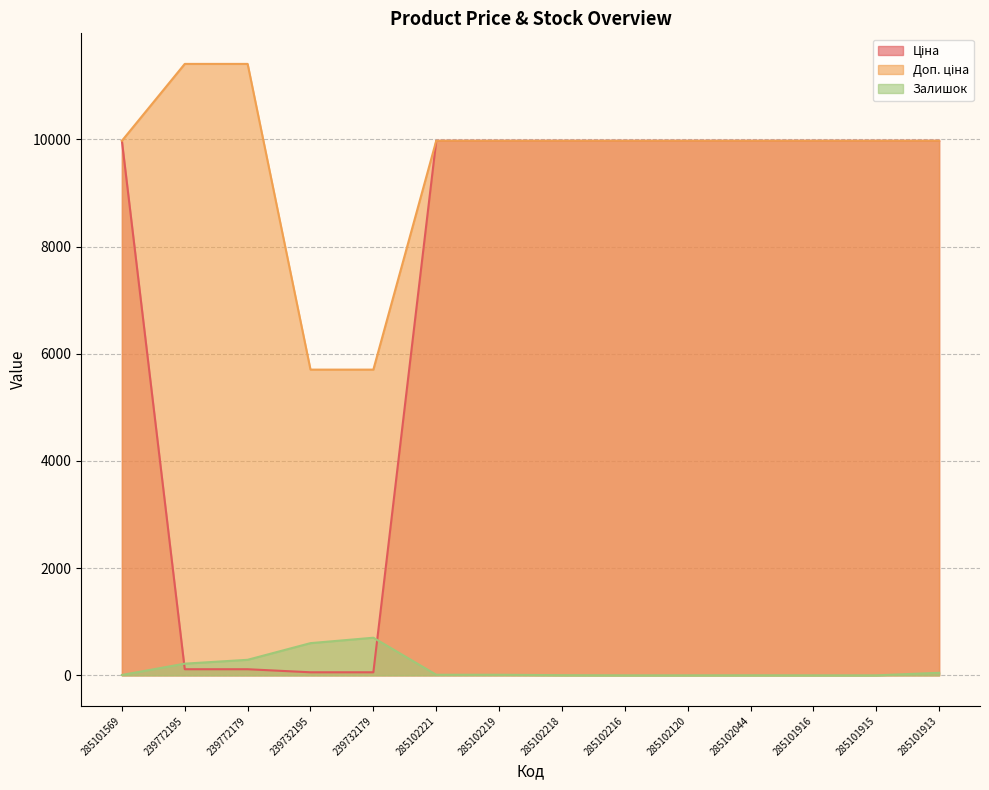

Which has a higher value, 285102216 or 285102218?

285102216